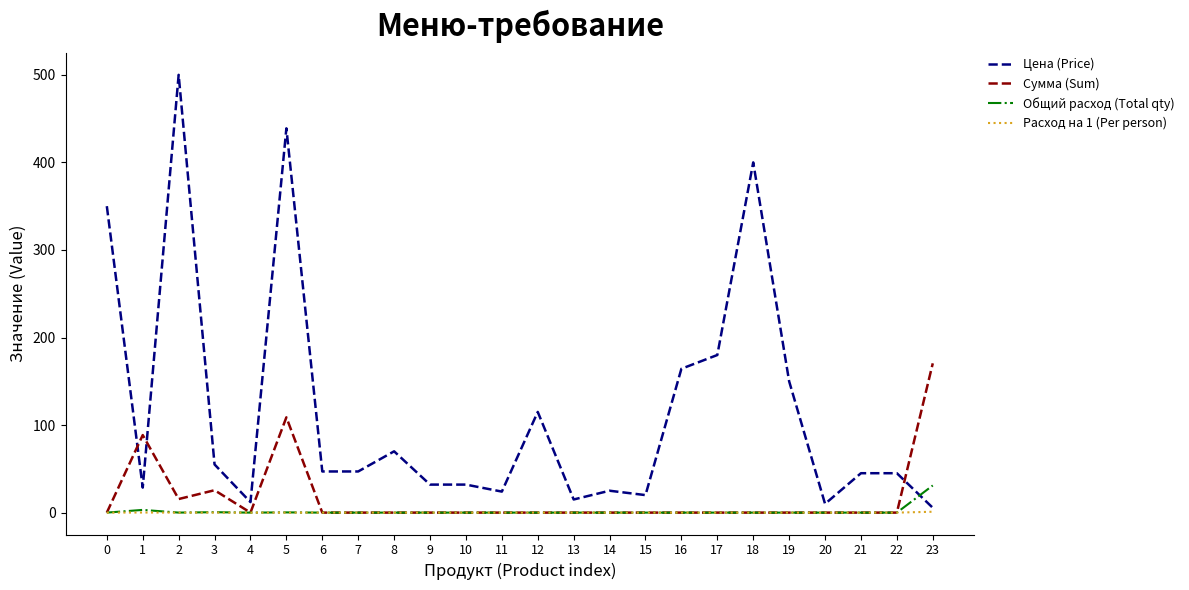

Which series changed the most between 15 and 16?

Цена (Price)